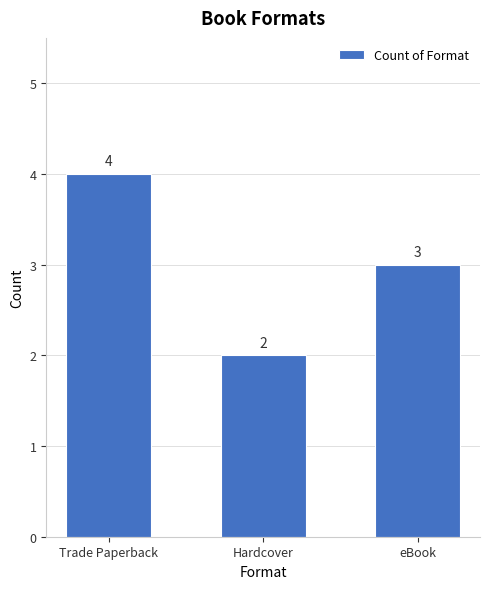

Rank the categories by value from highest to lowest.

Trade Paperback, eBook, Hardcover